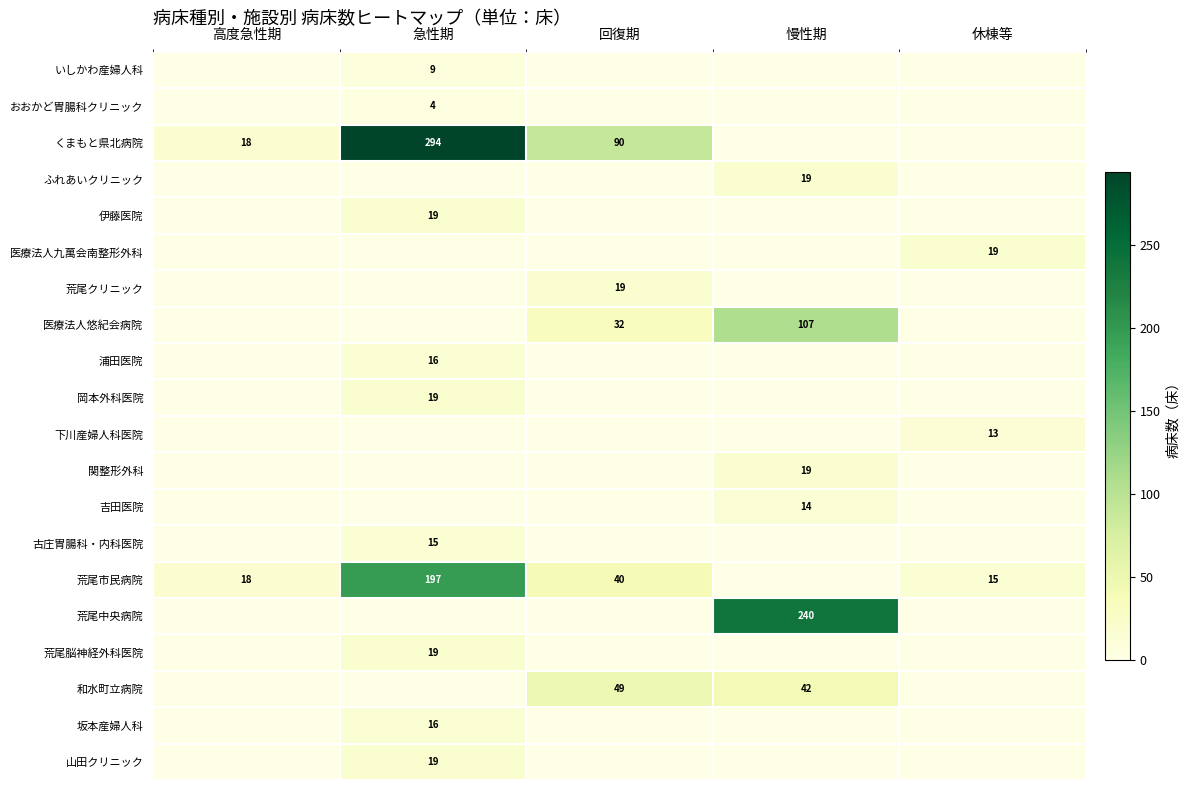

Is it true that 荒尾脳神経外科医院 equals 19 at 急性期?

True